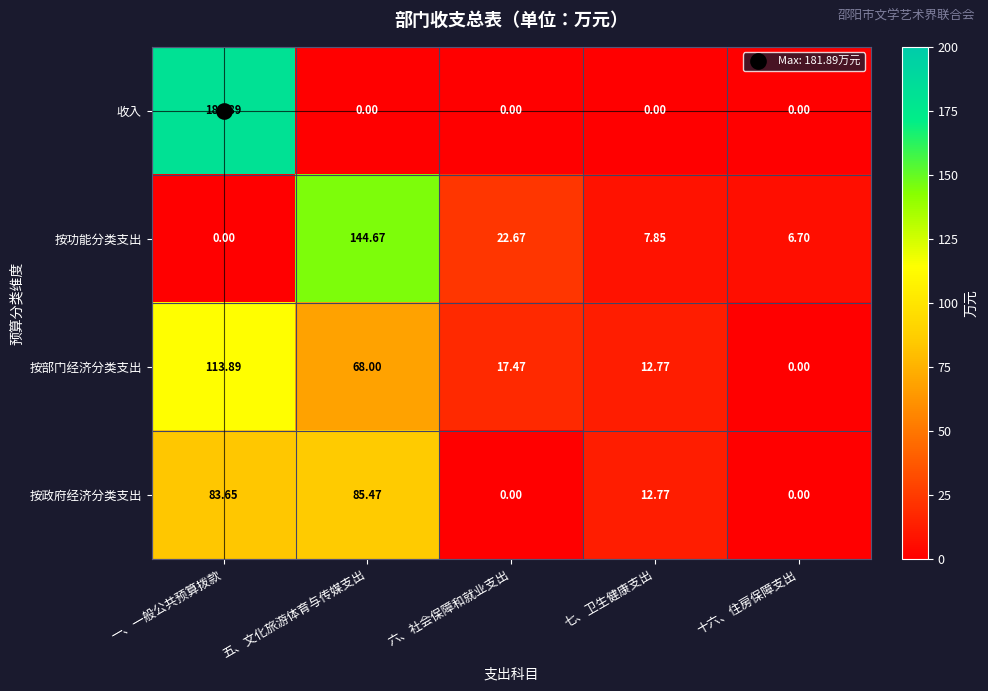

Between 六、社会保障和就业支出 and 十六、住房保障支出, which series saw the biggest shift?

按部门经济分类支出